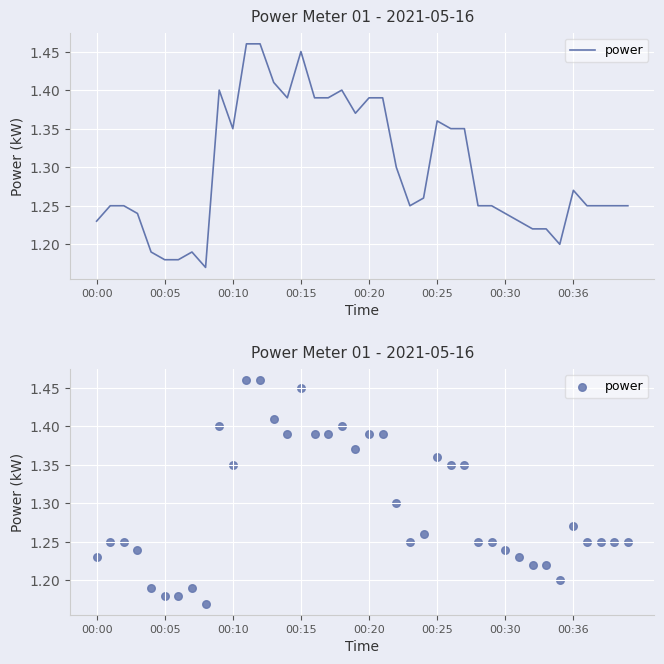

What is the change in value from 21 to 32?

-0.2